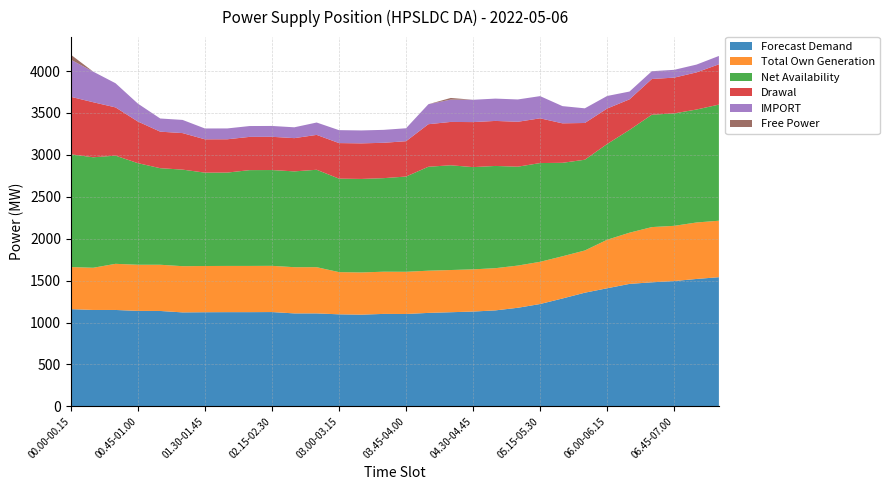

Reading left to right, what are all the values shown in this chart?

Forecast Demand: 00.00-00.15=1160.0	00.15-00.30=1150.0	00.30-00.45=1150.0	00.45-01.00=1139.0	01.00-01.15=1138.0	01.15-01.30=1121.0	01.30-01.45=1123.0	01.45-02:00=1124.0	02.00-02.15=1124.0	02.15-02.30=1125.0	02.30-02.45=1109.0	02.45-03:00=1109.0	03.00-03.15=1098.0	03.15-03.30=1094.0	03.30-03.45=1103.0	03.45-04.00=1102.0	04.00-04.15=1115.0	04.15-04.30=1123.0	04.30-04.45=1131.0	04.45-05.00=1145.0	05.00-05.15=1176.0	05.15-05.30=1221.0	05.30-05.45=1287.0	05.45-06.00=1356.0	06.00-06.15=1409.0	06.15-06.30=1461.0	06.30-06.45=1480.0	06.45-07.00=1495.0	07.00-07.15=1520.0	07.15-07.30=1541.0
Total Own Generation: 00.00-00.15=502.0	00.15-00.30=503.5	00.30-00.45=550.4	00.45-01.00=550.4	01.00-01.15=551.4	01.15-01.30=551.4	01.30-01.45=551.4	01.45-02:00=551.4	02.00-02.15=551.4	02.15-02.30=551.4	02.30-02.45=551.4	02.45-03:00=551.4	03.00-03.15=503.5	03.15-03.30=503.5	03.30-03.45=503.5	03.45-04.00=503.5	04.00-04.15=503.5	04.15-04.30=503.5	04.30-04.45=503.5	04.45-05.00=503.5	05.00-05.15=503.5	05.15-05.30=503.5	05.30-05.45=503.5	05.45-06.00=503.5	06.00-06.15=578.7	06.15-06.30=610.9	06.30-06.45=658.8	06.45-07.00=658.8	07.00-07.15=673.8	07.15-07.30=673.8
Net Availability: 00.00-00.15=1345.4	00.15-00.30=1318.0	00.30-00.45=1290.8	00.45-01.00=1212.1	01.00-01.15=1152.0	01.15-01.30=1152.0	01.30-01.45=1113.9	01.45-02:00=1113.6	02.00-02.15=1142.9	02.15-02.30=1142.9	02.30-02.45=1142.9	02.45-03:00=1162.2	03.00-03.15=1115.4	03.15-03.30=1115.7	03.30-03.45=1116.2	03.45-04.00=1136.2	04.00-04.15=1240.1	04.15-04.30=1249.7	04.30-04.45=1219.7	04.45-05.00=1219.7	05.00-05.15=1180.0	05.15-05.30=1178.0	05.30-05.45=1115.1	05.45-06.00=1082.7	06.00-06.15=1142.4	06.15-06.30=1226.3	06.30-06.45=1340.8	06.45-07.00=1341.5	07.00-07.15=1347.6	07.15-07.30=1385.2
Drawal: 00.00-00.15=685.6	00.15-00.30=656.8	00.30-00.45=575.5	00.45-01.00=496.9	01.00-01.15=435.8	01.15-01.30=435.8	01.30-01.45=397.7	01.45-02:00=397.4	02.00-02.15=396.7	02.15-02.30=396.7	02.30-02.45=396.7	02.45-03:00=416.0	03.00-03.15=424.1	03.15-03.30=424.4	03.30-03.45=421.7	03.45-04.00=421.7	04.00-04.15=507.6	04.15-04.30=517.2	04.30-04.45=537.2	04.45-05.00=537.2	05.00-05.15=535.7	05.15-05.30=533.8	05.30-05.45=470.9	05.45-06.00=438.5	06.00-06.15=423.0	06.15-06.30=364.7	06.30-06.45=426.0	06.45-07.00=426.7	07.00-07.15=443.1	07.15-07.30=480.7
IMPORT: 00.00-00.15=442.5	00.15-00.30=365.2	00.30-00.45=288.2	00.45-01.00=213.4	01.00-01.15=157.1	01.15-01.30=157.1	01.30-01.45=129.3	01.45-02:00=129.3	02.00-02.15=129.3	02.15-02.30=129.3	02.30-02.45=129.3	02.45-03:00=147.7	03.00-03.15=154.3	03.15-03.30=154.3	03.30-03.45=154.3	03.45-04.00=154.3	04.00-04.15=238.5	04.15-04.30=266.2	04.30-04.45=266.2	04.45-05.00=266.2	05.00-05.15=266.2	05.15-05.30=264.8	05.30-05.45=205.4	05.45-06.00=174.9	06.00-06.15=149.9	06.15-06.30=93.0	06.30-06.45=93.0	06.45-07.00=93.0	07.00-07.15=93.0	07.15-07.30=99.8
Free Power: 00.00-00.15=60.0	00.15-00.30=0.0	00.30-00.45=0.0	00.45-01.00=0.0	01.00-01.15=0.0	01.15-01.30=0.0	01.30-01.45=0.0	01.45-02:00=0.0	02.00-02.15=0.0	02.15-02.30=0.0	02.30-02.45=0.0	02.45-03:00=0.0	03.00-03.15=0.0	03.15-03.30=0.0	03.30-03.45=0.0	03.45-04.00=0.0	04.00-04.15=0.0	04.15-04.30=20.0	04.30-04.45=0.0	04.45-05.00=0.0	05.00-05.15=0.0	05.15-05.30=0.0	05.30-05.45=0.0	05.45-06.00=0.0	06.00-06.15=0.0	06.15-06.30=0.0	06.30-06.45=0.0	06.45-07.00=0.0	07.00-07.15=0.0	07.15-07.30=0.0